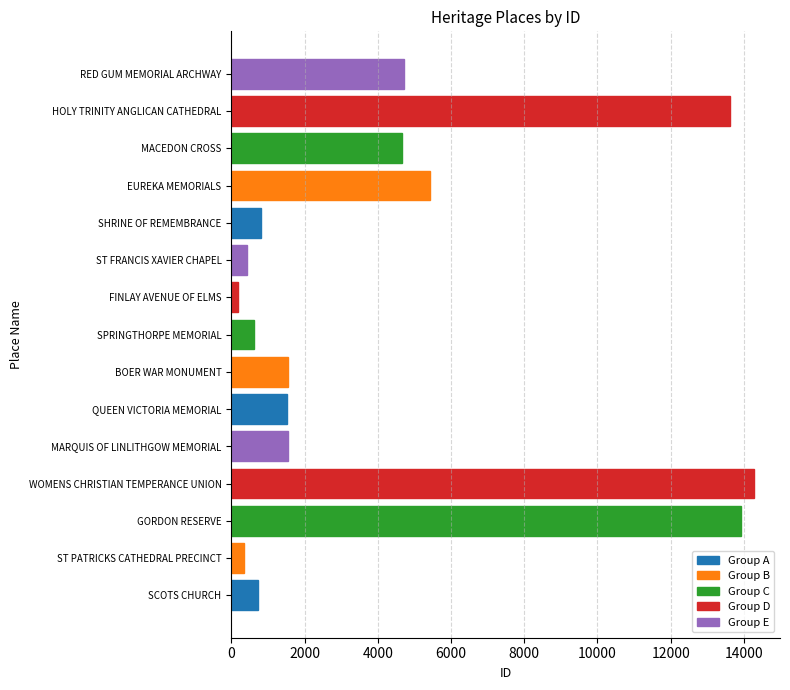

What is the difference between the values at SCOTS CHURCH and MARQUIS OF LINLITHGOW MEMORIAL?

815